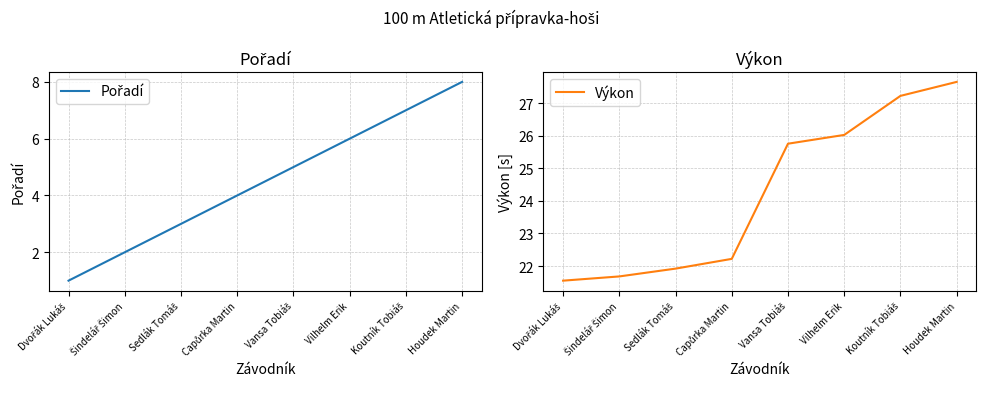

What is the label of the 8th point from the left?

Houdek Martin